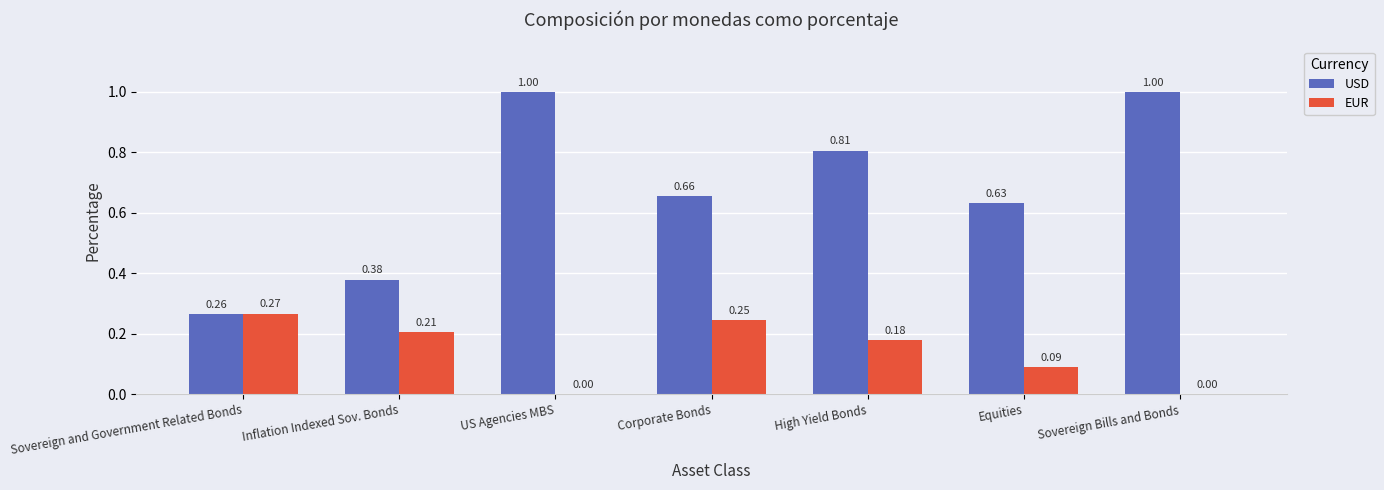

At which label is USD closest to 0?

Sovereign and Government Related Bonds